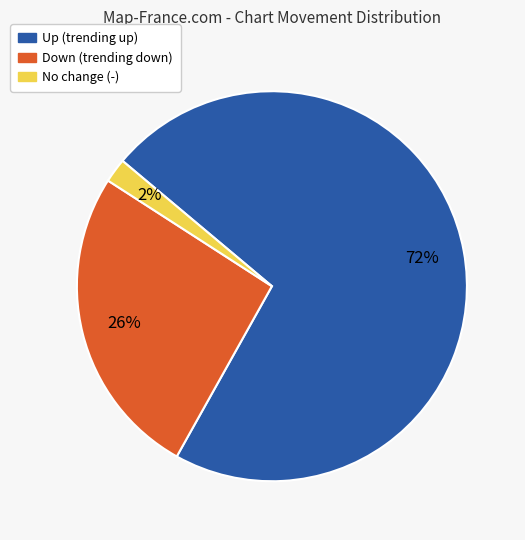

Is there a majority slice in this chart?

Yes